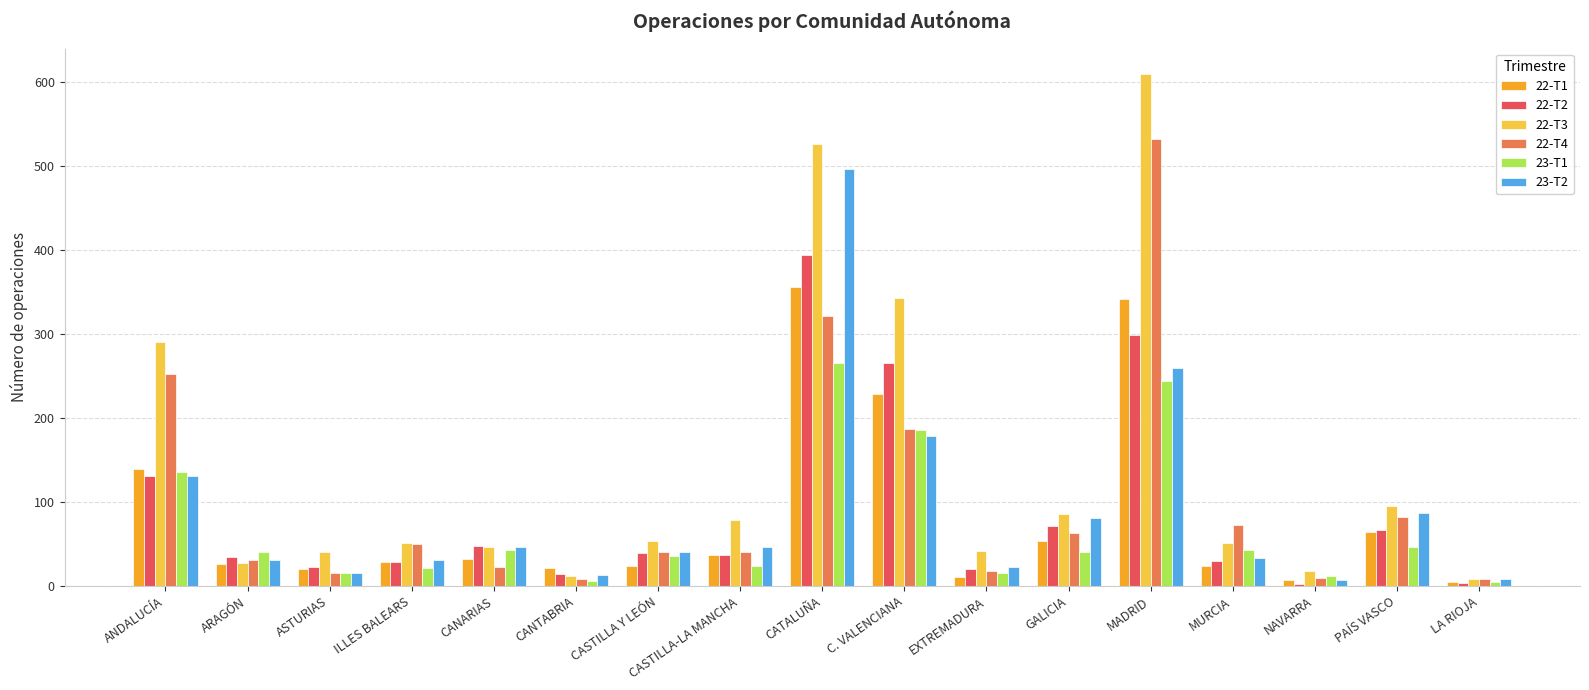

What is the value of the 22-T1 bar at the 2nd from the left?

26